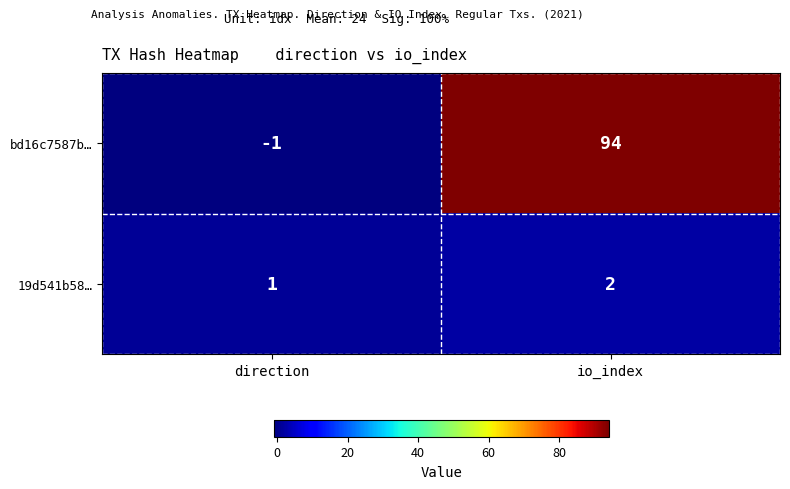

Which series has the largest total across all categories?

bd16c7587b…